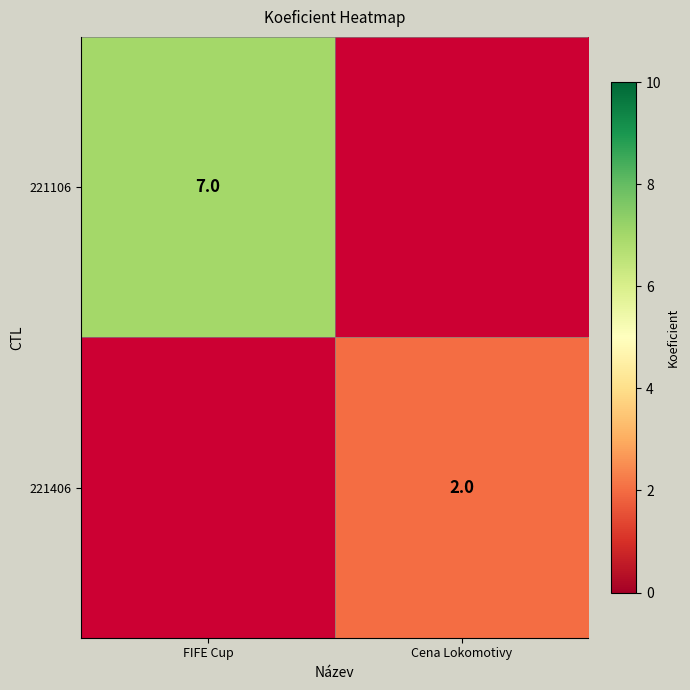

Is it true that 221406 equals 1 at Cena Lokomotivy?

False